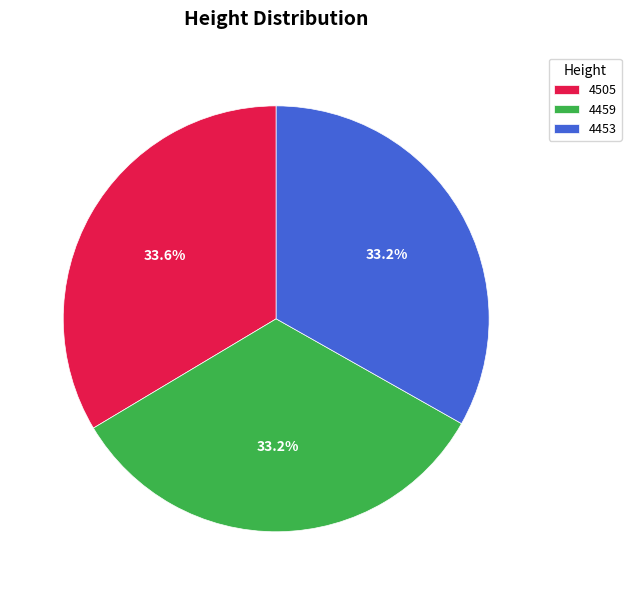

To the nearest percent, what is the combined percentage of 4453 and 4459?

66%